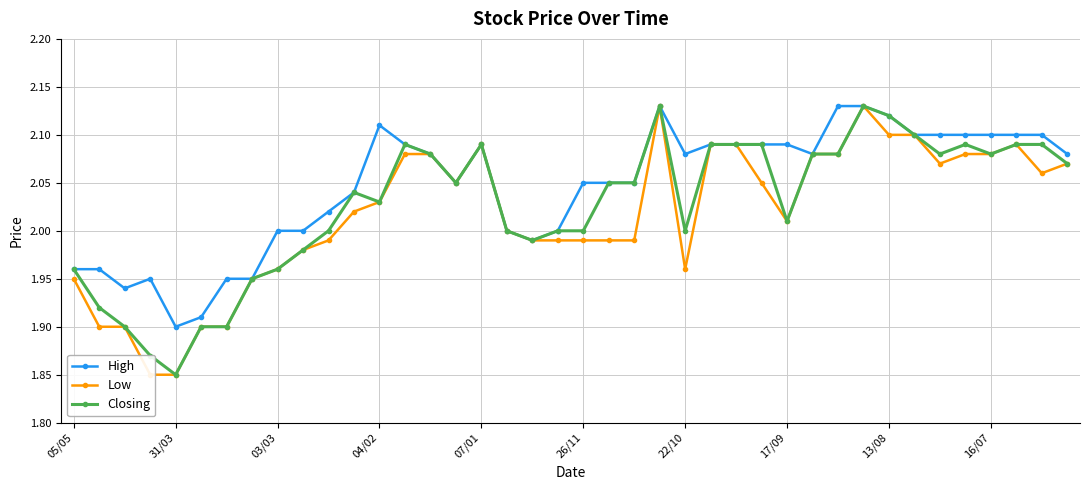

Where is the first local maximum for Closing?

11